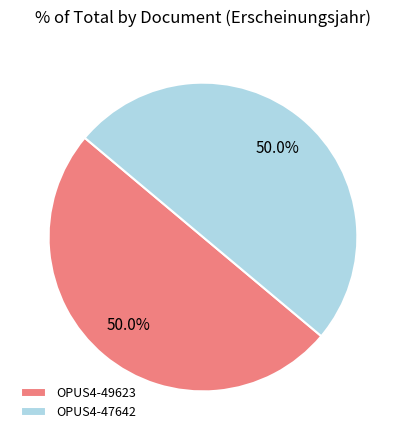

What is the ratio of the value at OPUS4-49623 to the value at OPUS4-47642?

1.0